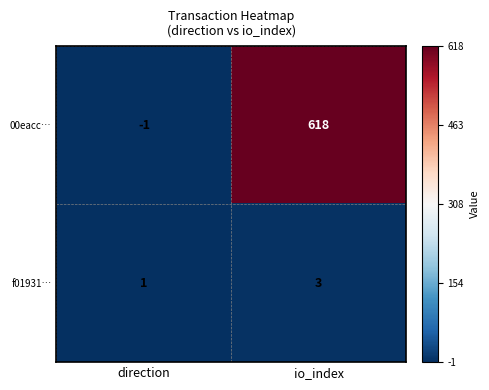

Where is f01931… nearest to the value 2?

direction